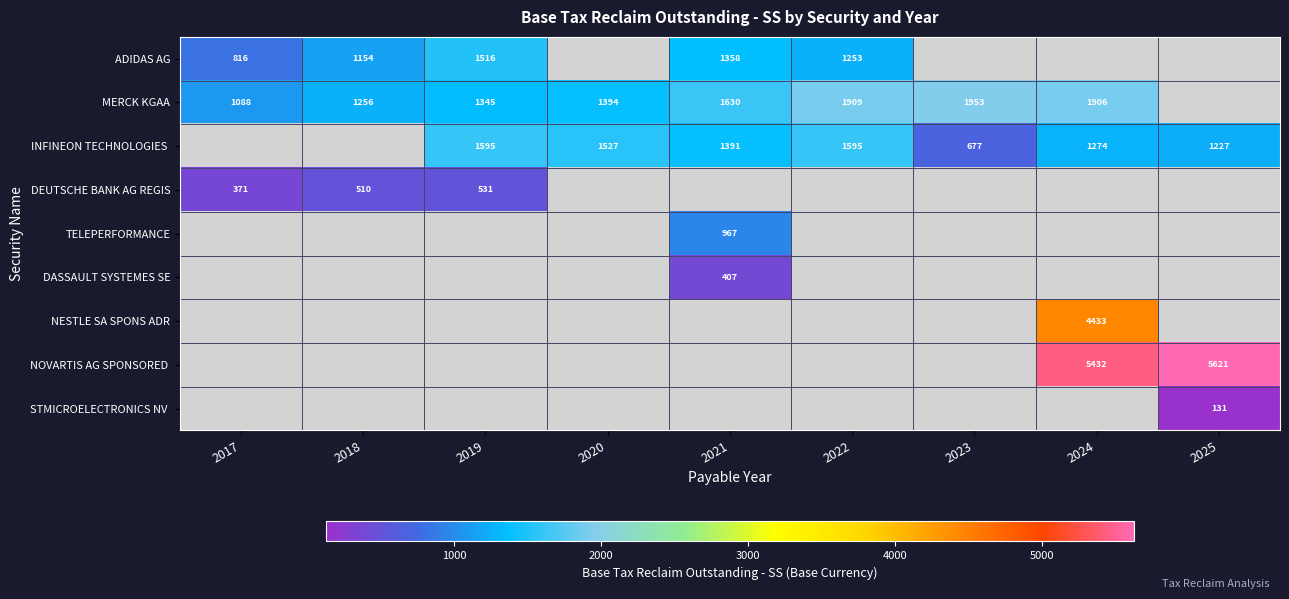

What is the smallest value displayed?

130.9